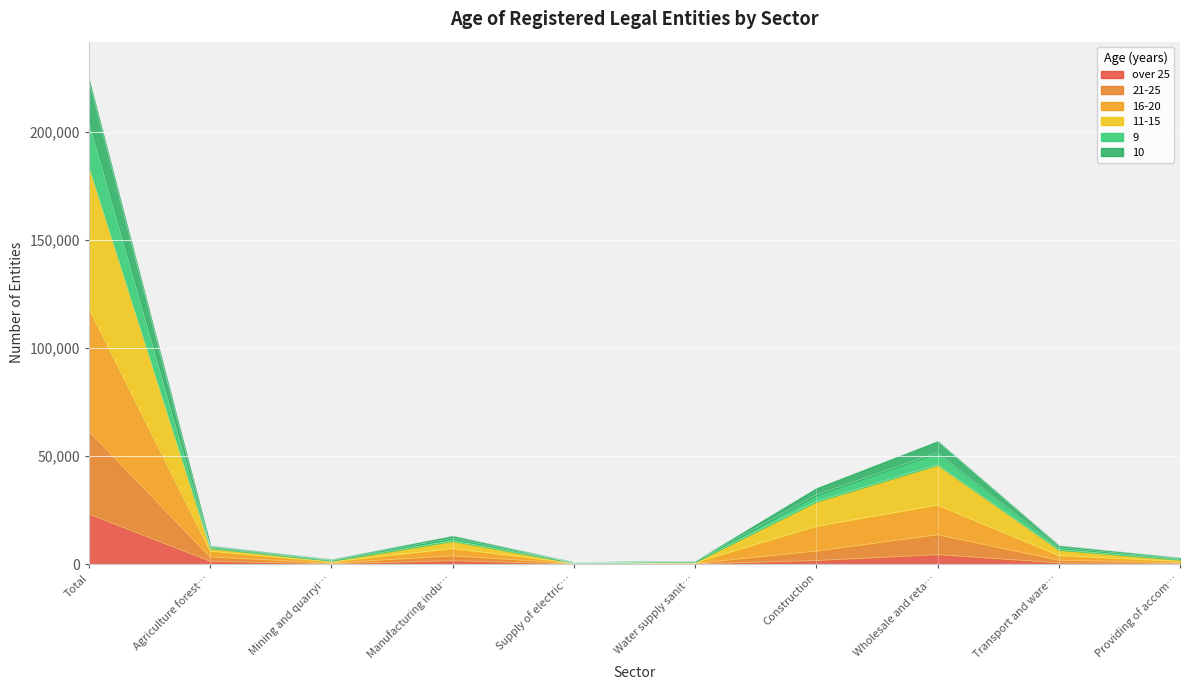

At which category is the sum across all series the highest?

Total